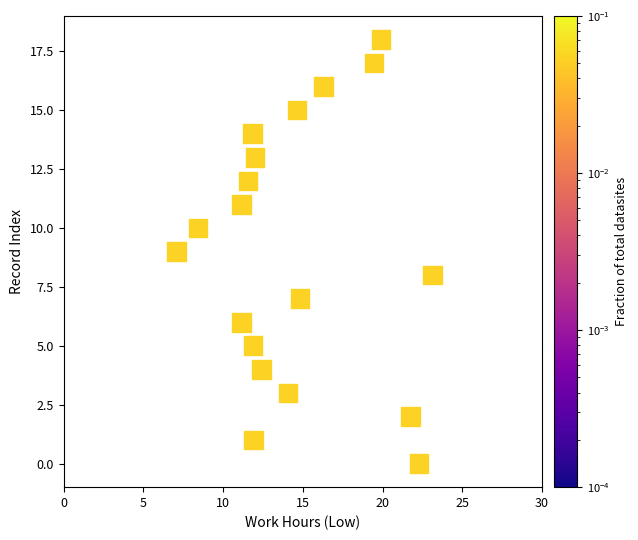

How many points are shown in the scatter plot?

19